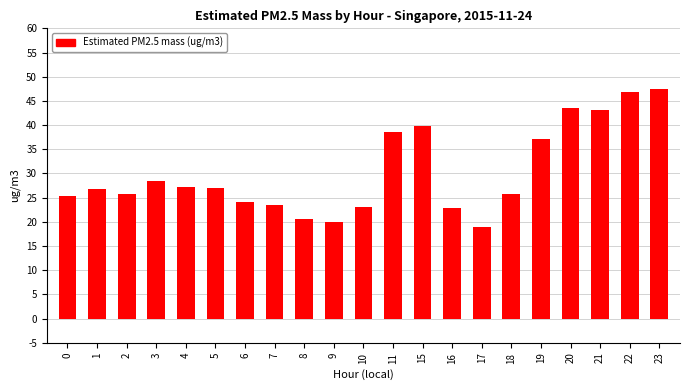

At which label does the data first exceed 26?

1